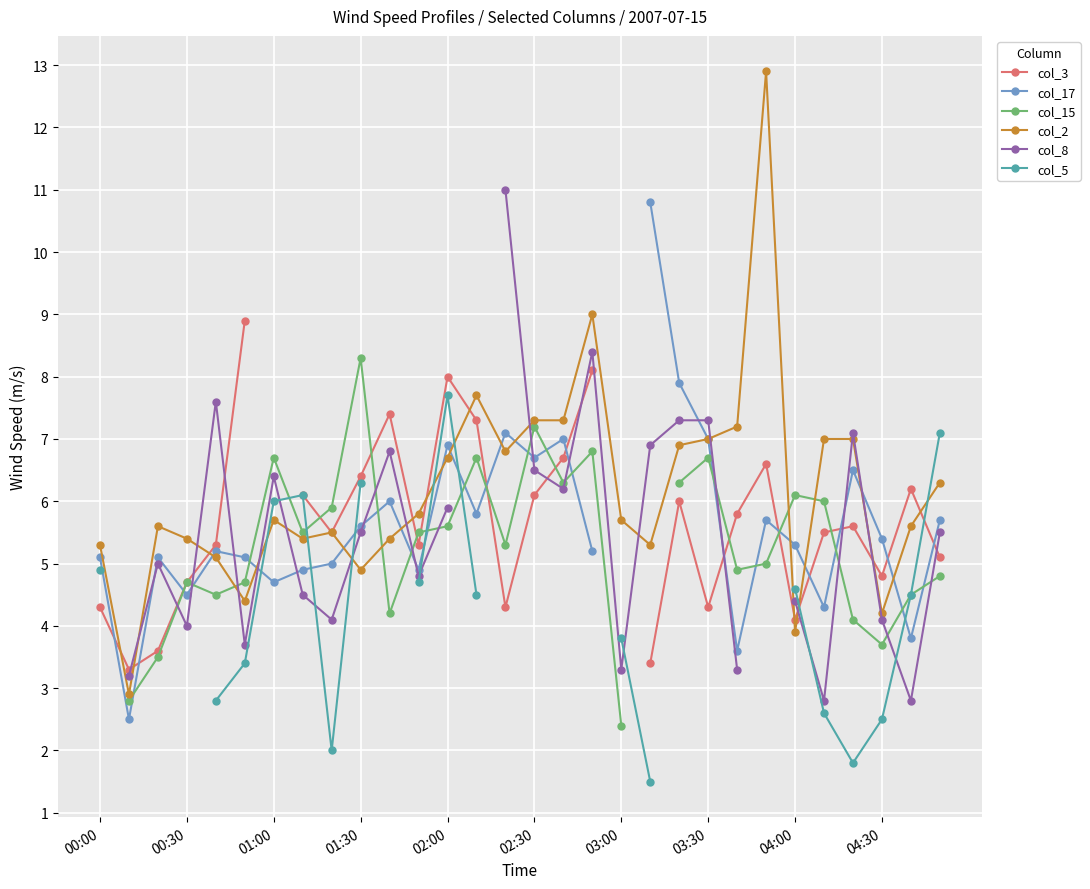

What is the minimum value for col_2?

2.9